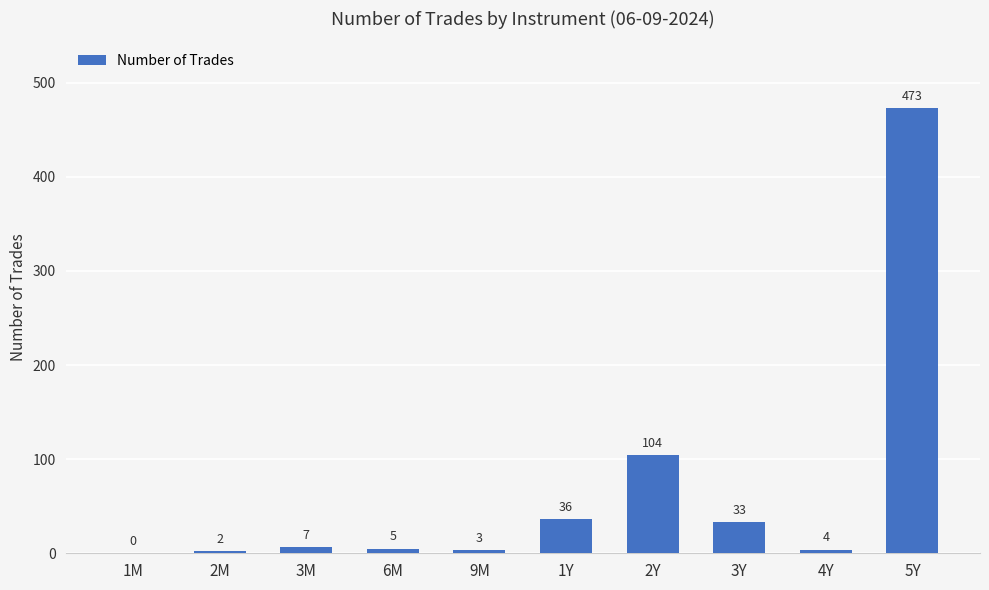

Reading left to right, transcribe all the data shown in this chart.

1M=0	2M=2	3M=7	6M=5	9M=3	1Y=36	2Y=104	3Y=33	4Y=4	5Y=473